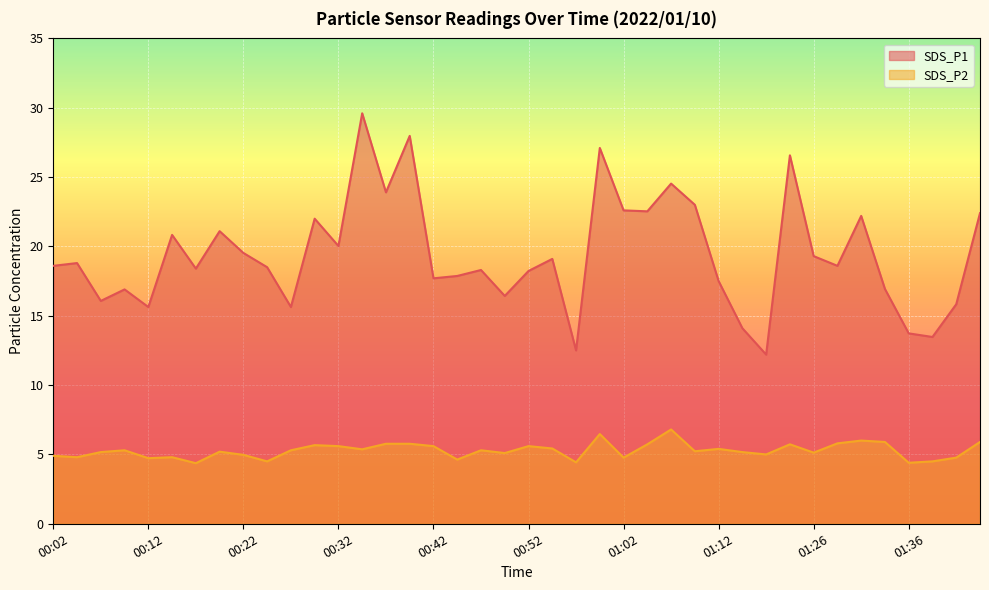

Is it true that SDS_P1 equals 21.1 at 00:19?

True